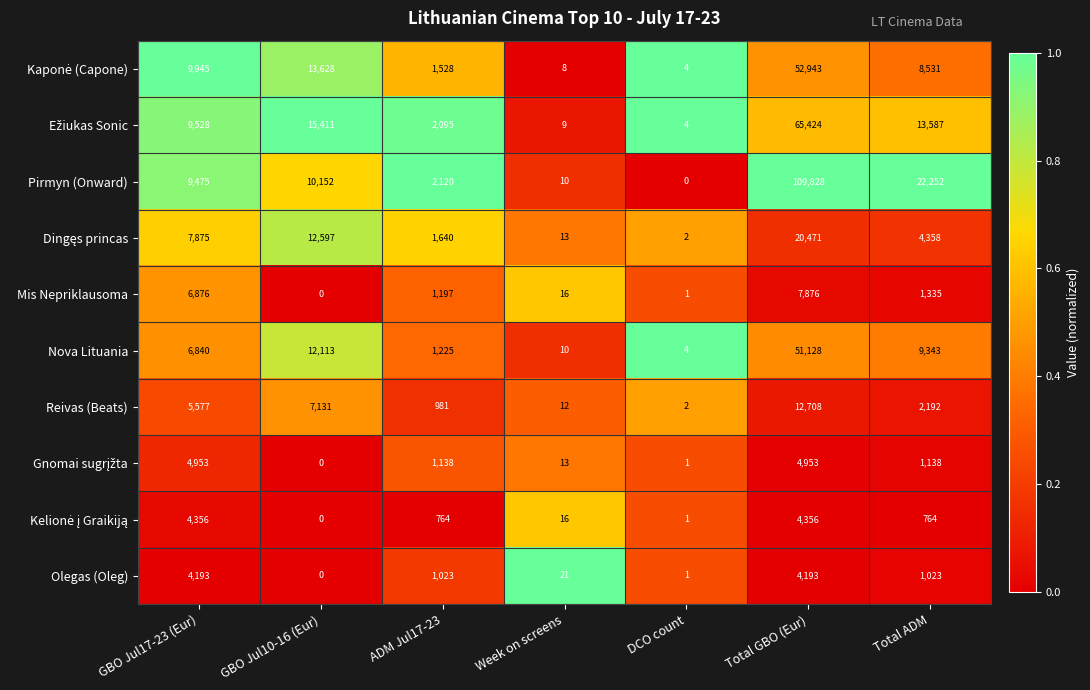

Where is Reivas (Beats) nearest to the value 6355?

GBO Jul10-16 (Eur)